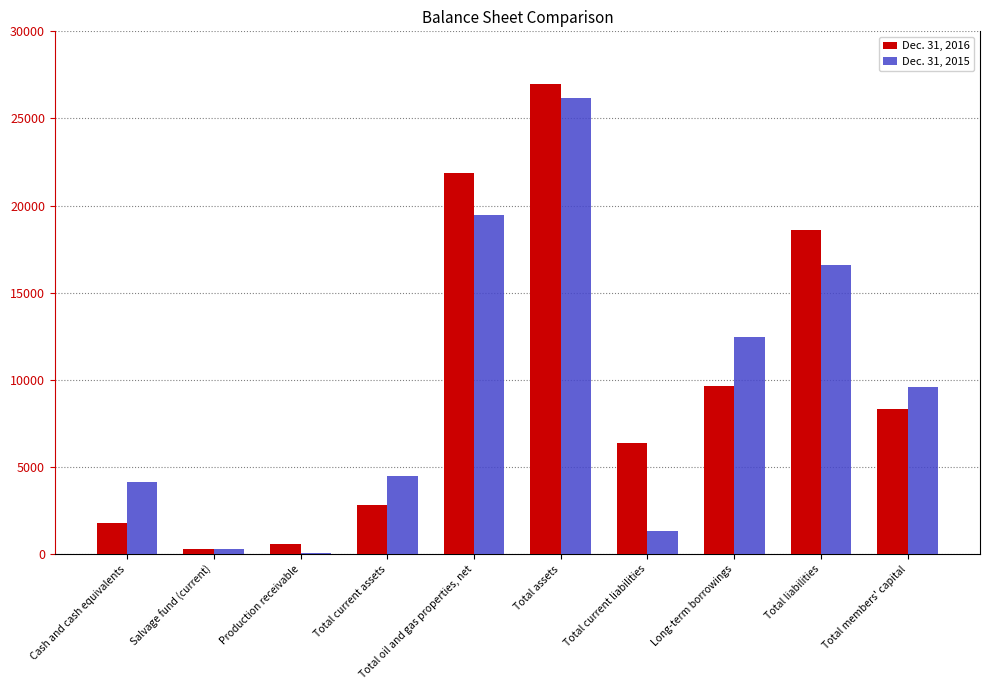

Reading left to right, transcribe all the data shown in this chart.

Dec. 31, 2016: 1805	285	604	2826	21892	26963	6398	9671	18626	8337
Dec. 31, 2015: 4122	285	73	4480	19460	26182	1351	12438	16586	9596